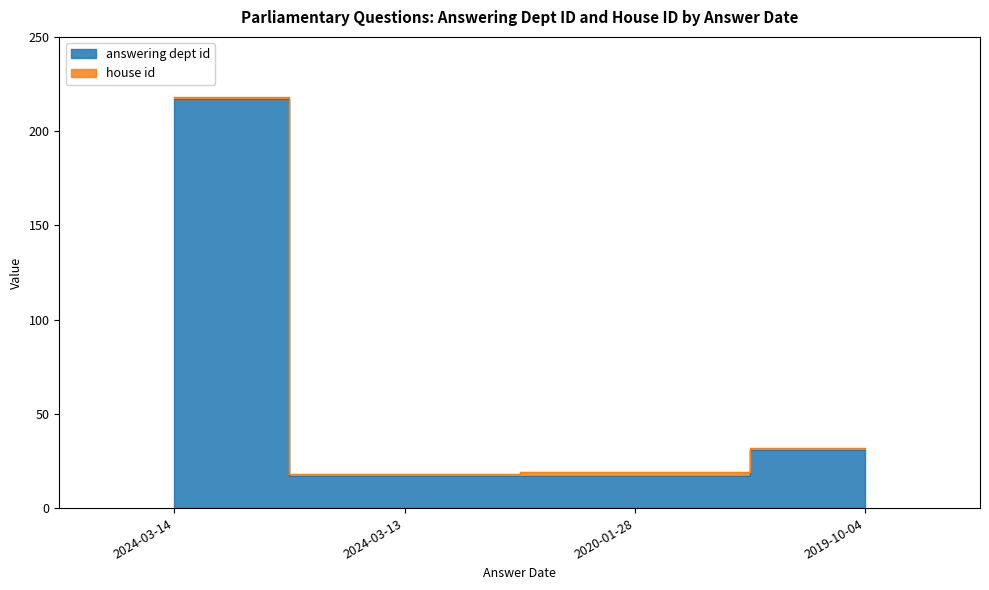

Where does the data first go above 31?

2024-03-14